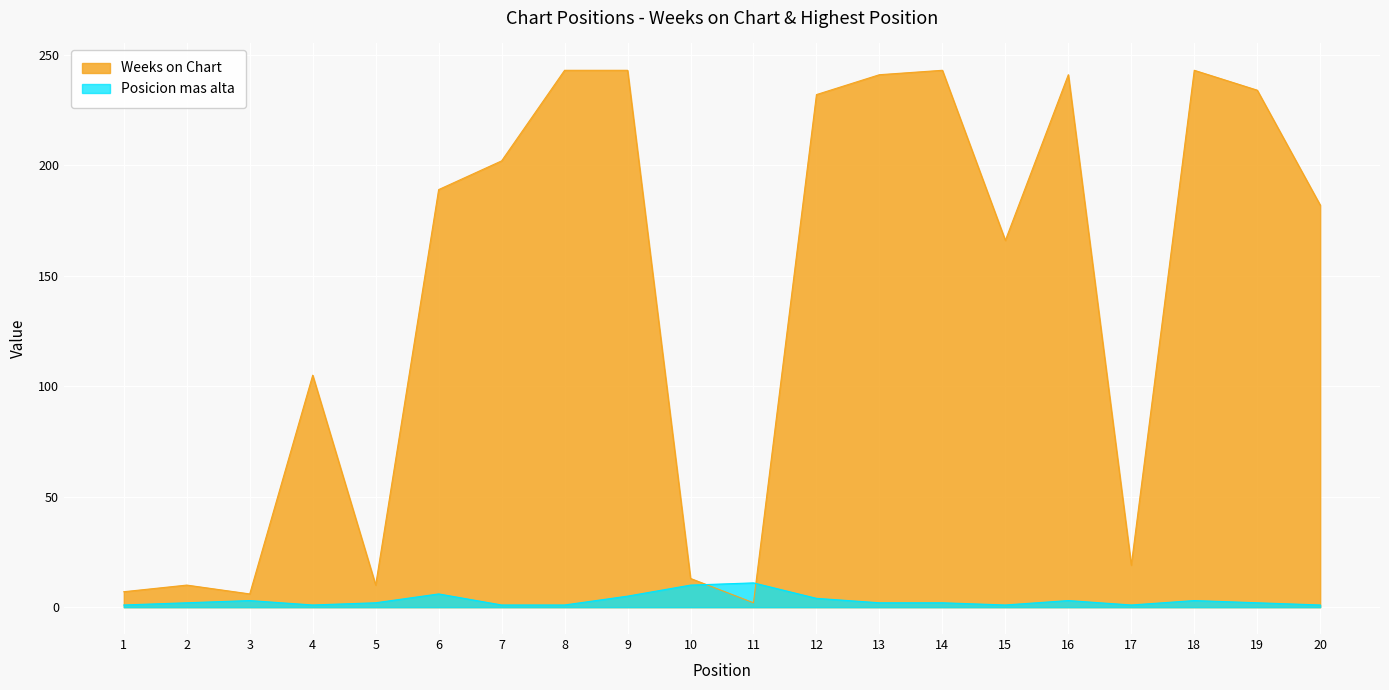

Rank the series by their average value, from highest to lowest.

Weeks on Chart, Posicion mas alta